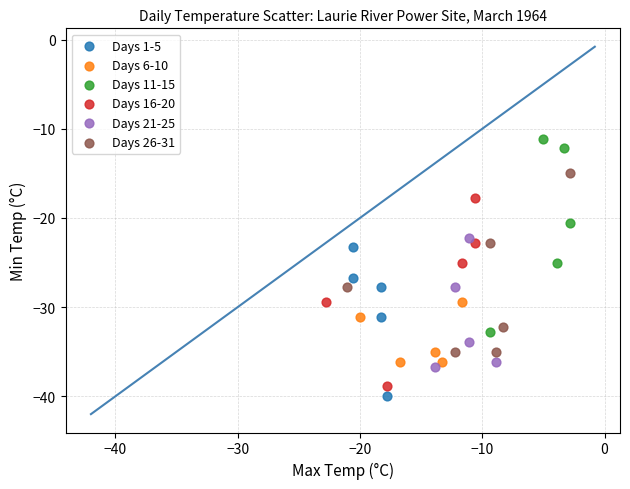

Which series reaches the maximum Y coordinate?

Days 11-15